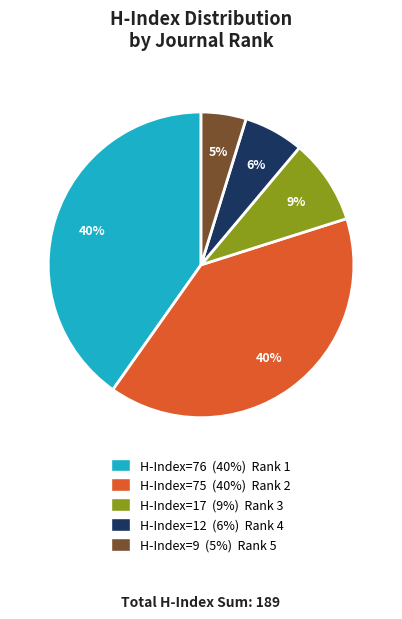

Is it true that H-Index=75 (40%) Rank 2 is 27% of the pie?

False